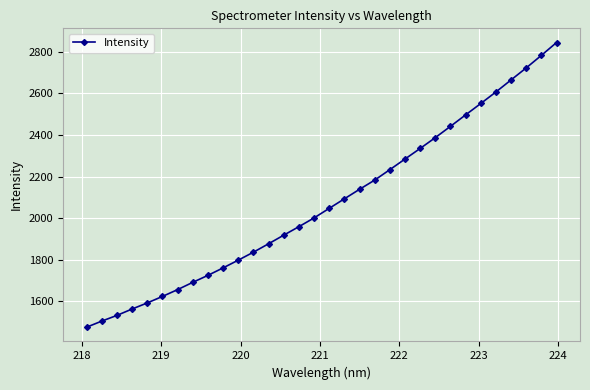

True or false: there are more than 2 points higher than both neighbors.

False